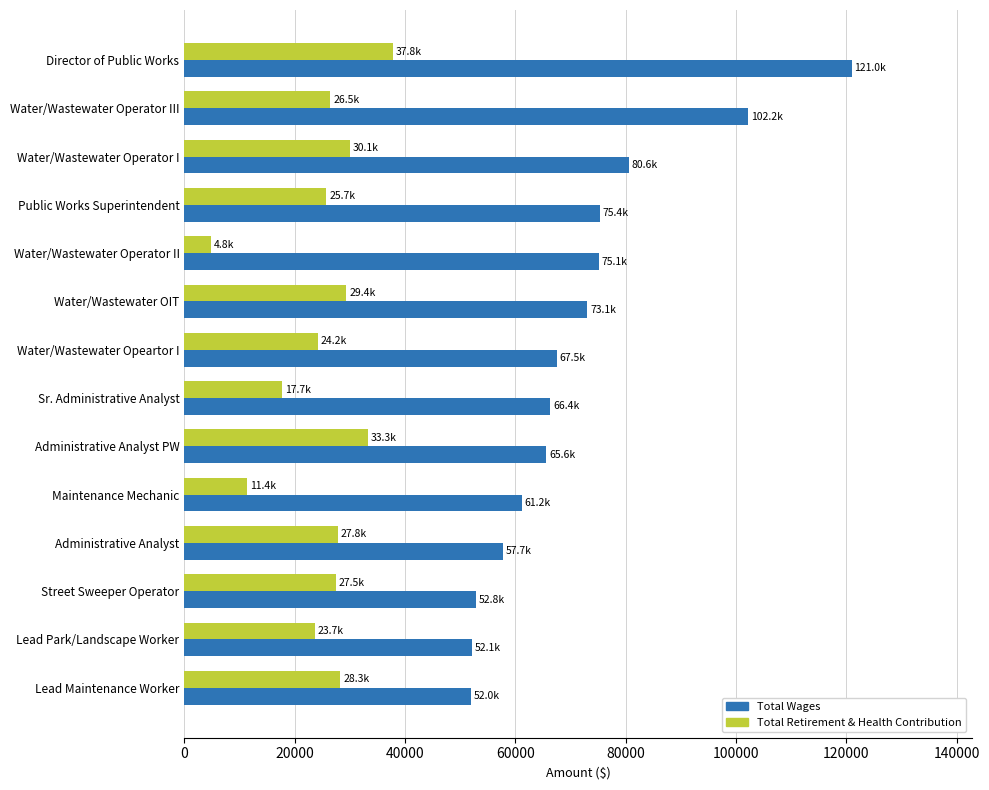

Count the number of data series in this chart.

2